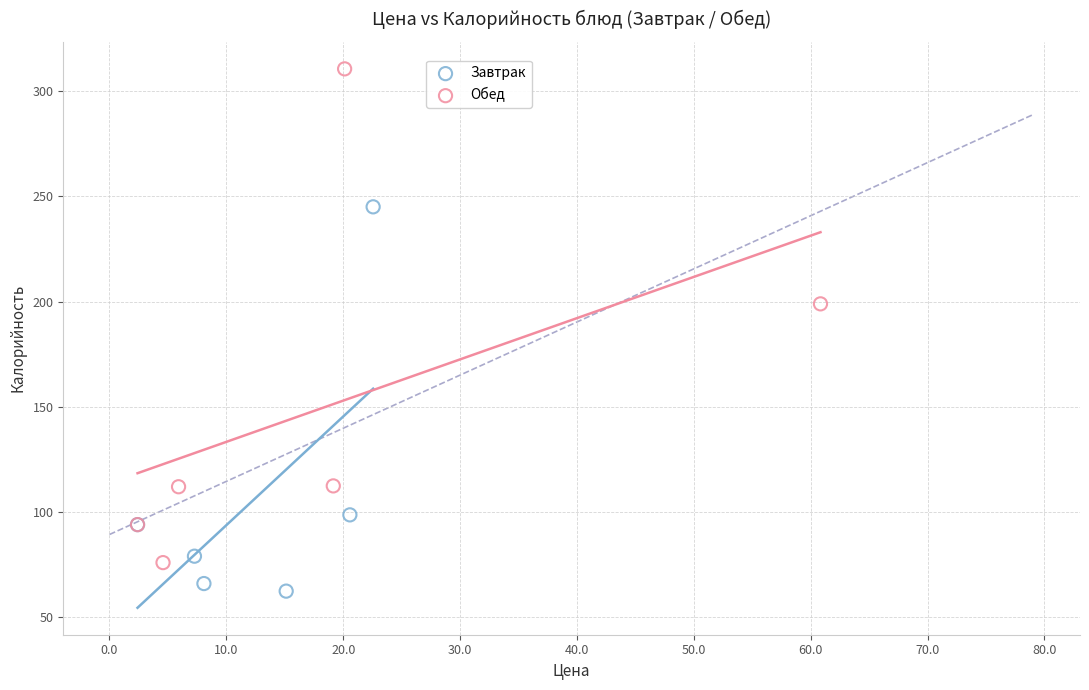

Which series contains the highest Y value?

Обед